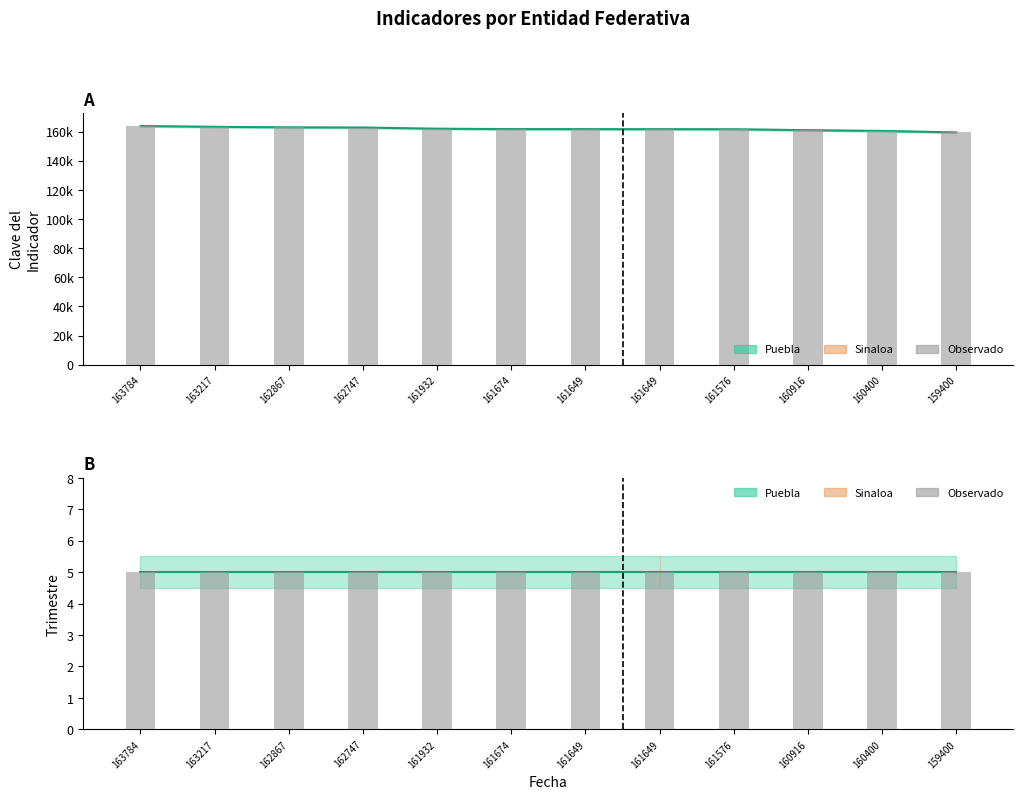

Are the bars horizontal?

No